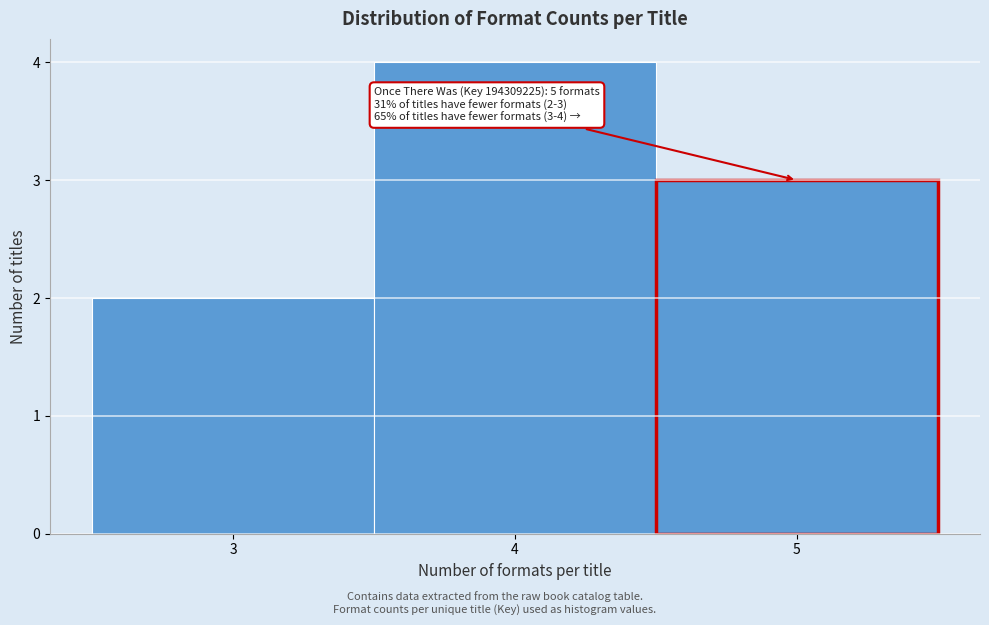

Over which range of the x-axis is the bar tallest?

3.5 to 4.5